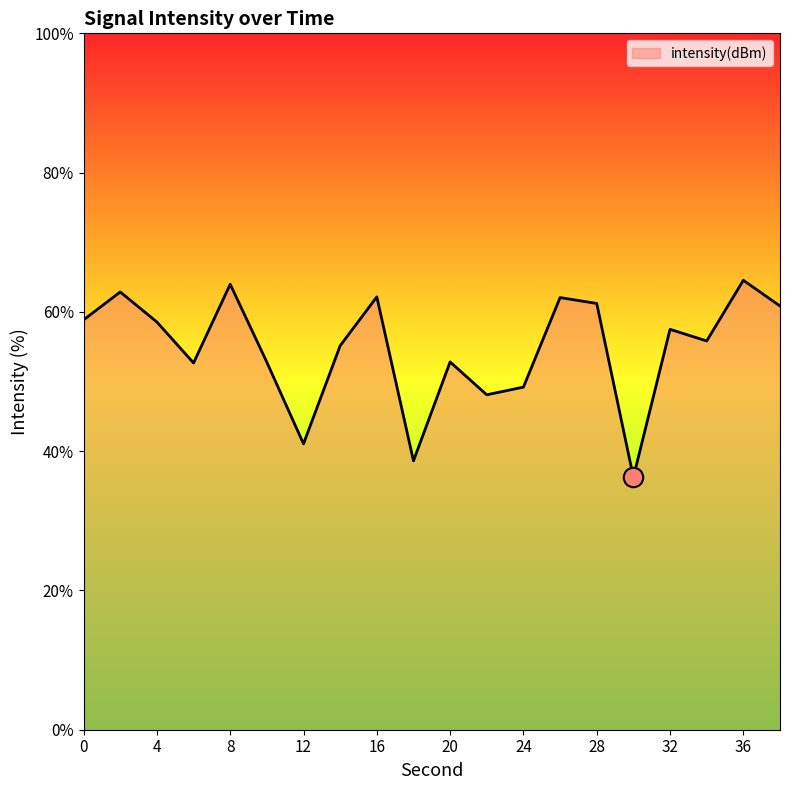

What is the difference between the maximum and minimum values?

28.3